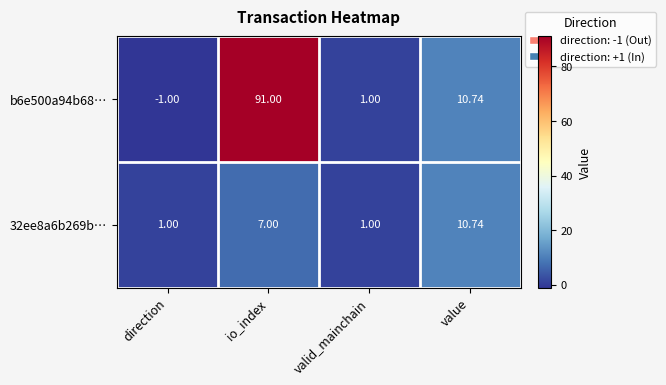

What is the maximum value shown in the chart?

91.0